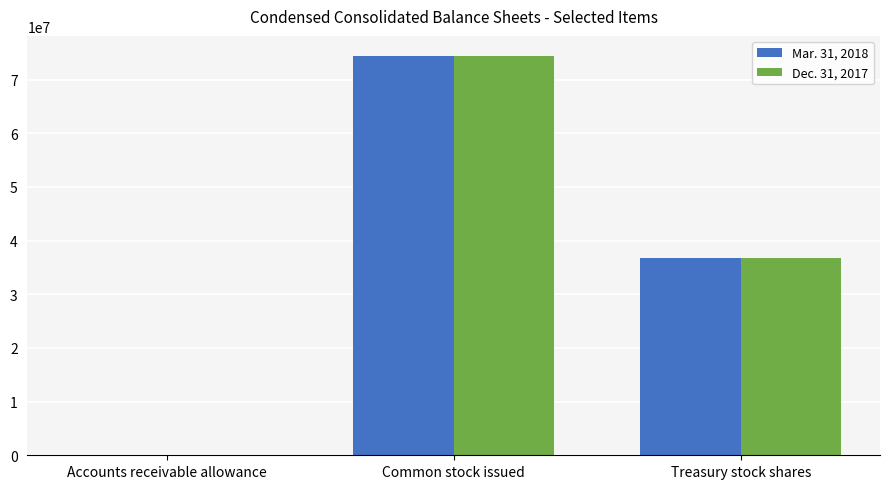

What are all the series names shown in the legend?

Mar. 31, 2018, Dec. 31, 2017